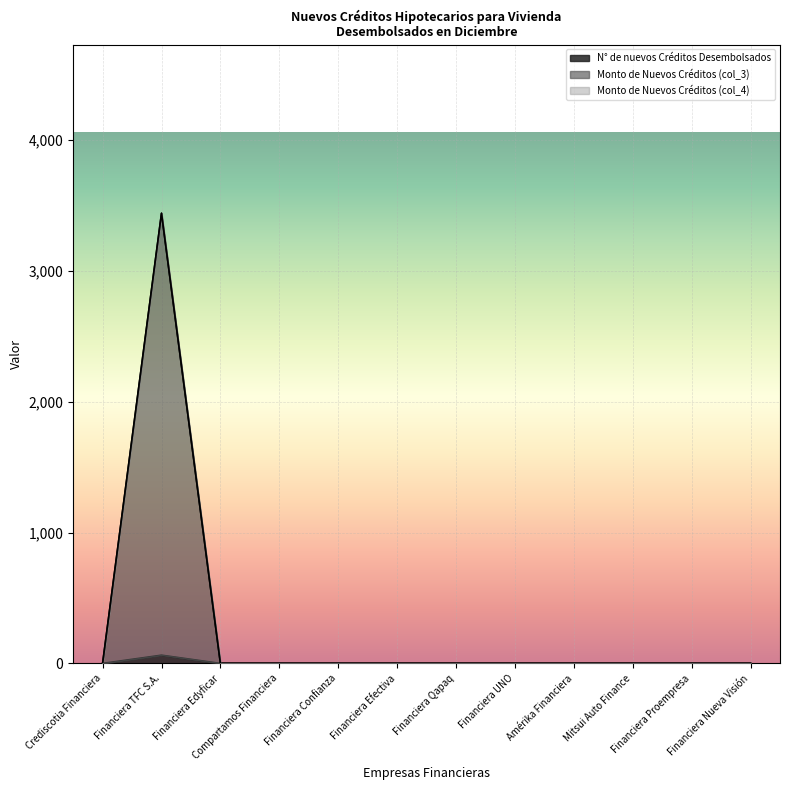

List the labels in order of Monto de Nuevos Créditos (col_3) value, smallest first.

Crediscotia Financiera, Financiera Edyficar, Compartamos Financiera, Financiera Confianza, Financiera Efectiva, Financiera Qapaq, Financiera UNO, Amérika Financiera, Mitsui Auto Finance, Financiera Proempresa, Financiera Nueva Visión, Financiera TFC S.A.